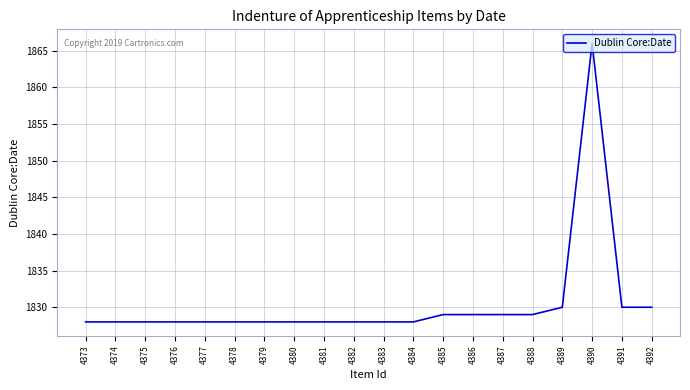

Reading left to right, list all the values displayed in this chart.

4373=1828	4374=1828	4375=1828	4376=1828	4377=1828	4378=1828	4379=1828	4380=1828	4381=1828	4382=1828	4383=1828	4384=1828	4385=1829	4386=1829	4387=1829	4388=1829	4389=1830	4390=1866	4391=1830	4392=1830